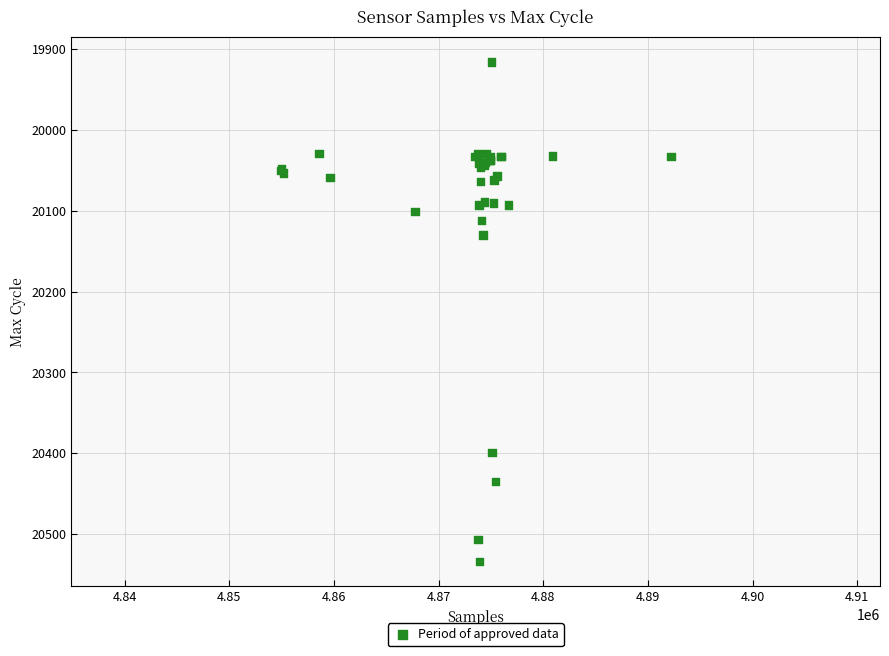

What Y value in the scatter plot is closest to 20225?

20130